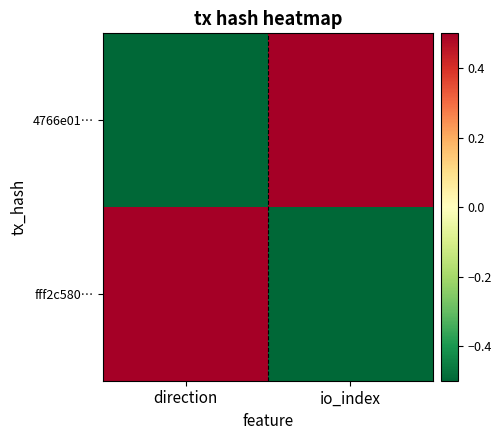

What is the greatest value displayed?

1